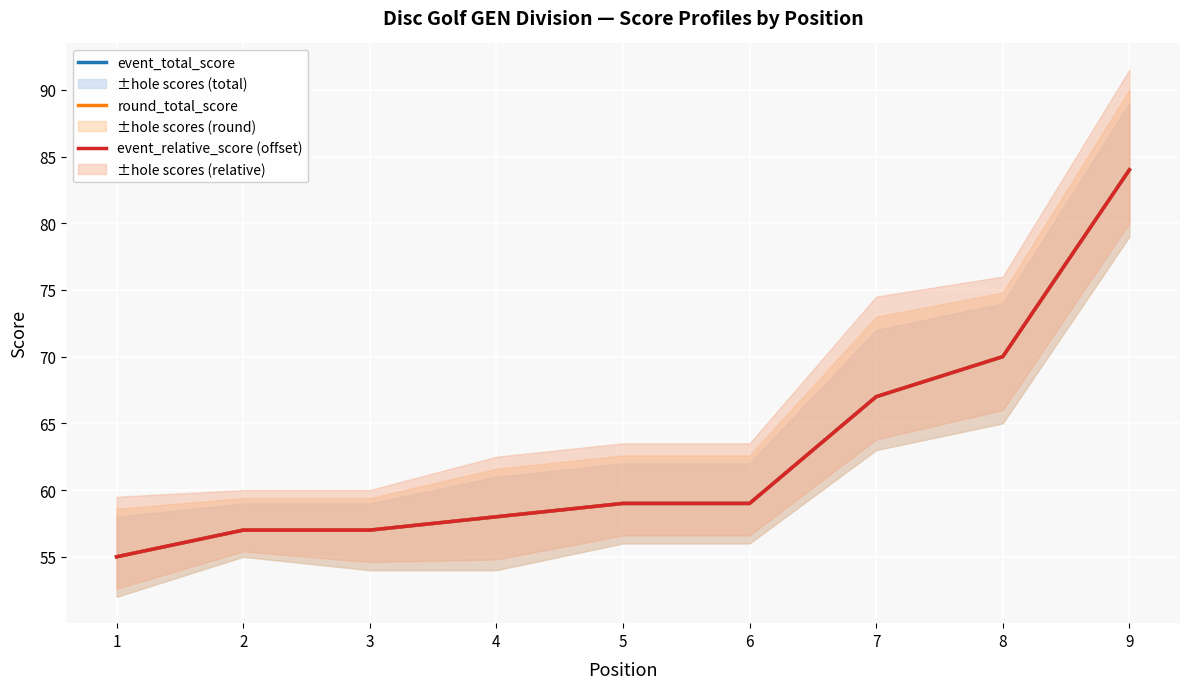

The value of event_total_score at 3 is 57. True or false?

True